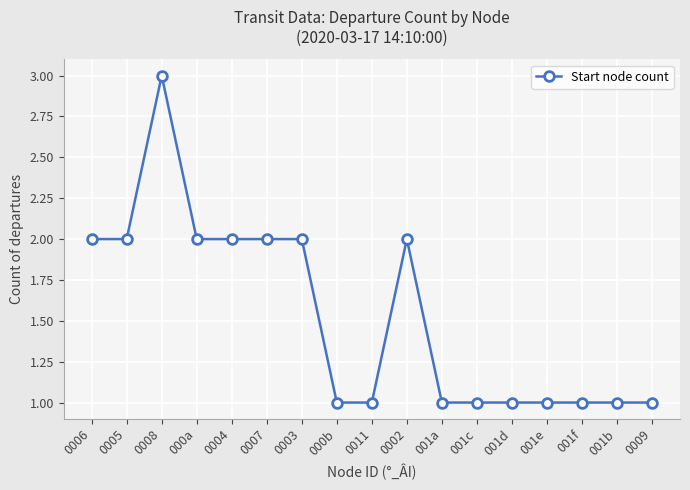

Reading left to right, transcribe all the data shown in this chart.

2	2	3	2	2	2	2	1	1	2	1	1	1	1	1	1	1